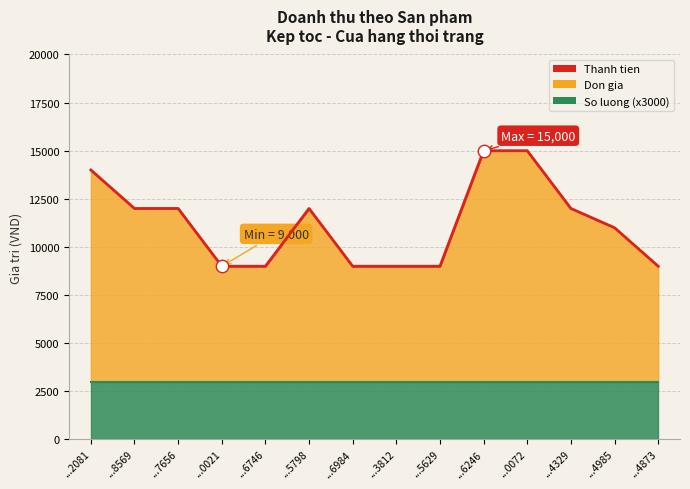

At how many categories does at least one series exceed 10813?

8